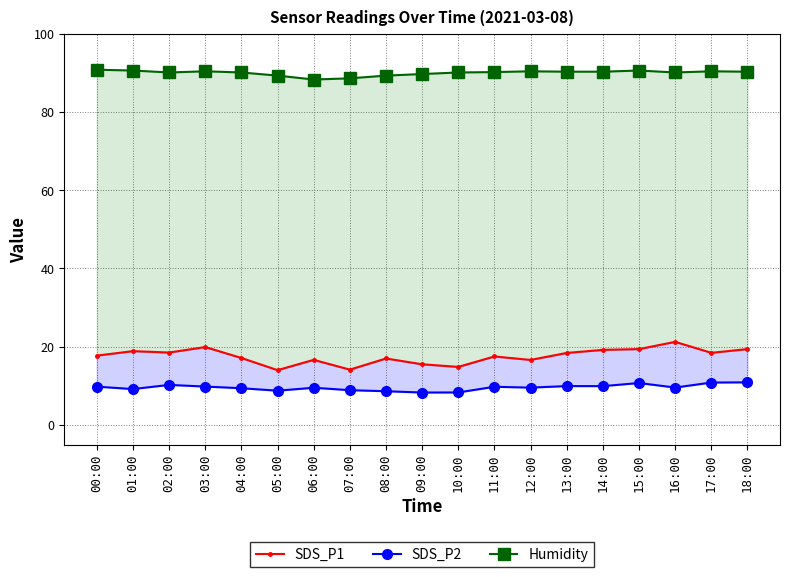

List the series in order of their peak value, highest first.

Humidity, SDS_P1, SDS_P2